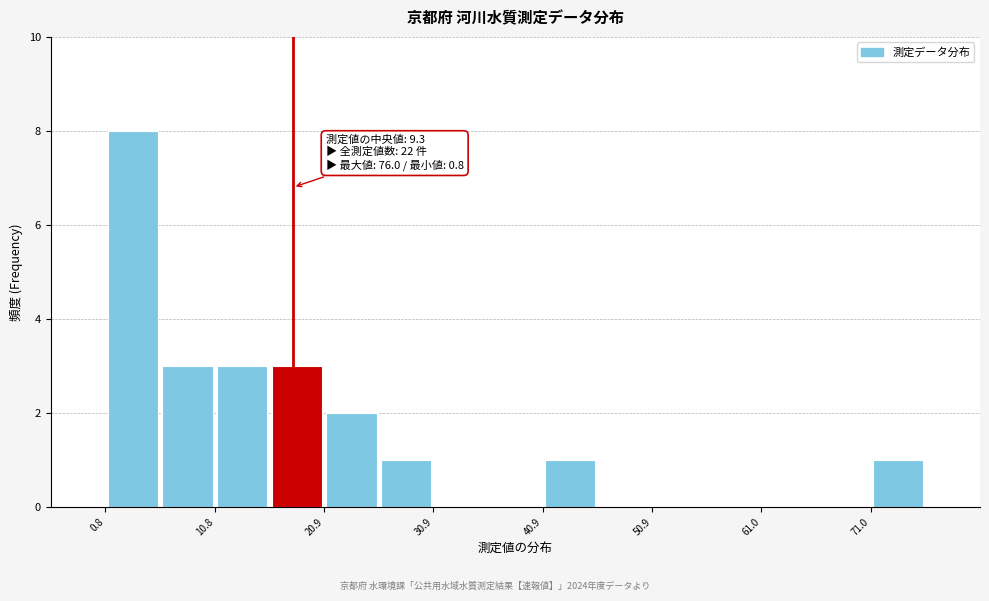

Around what value on the x-axis is the tallest bar? Give the approximate position of its centre, as read against the axis.

4